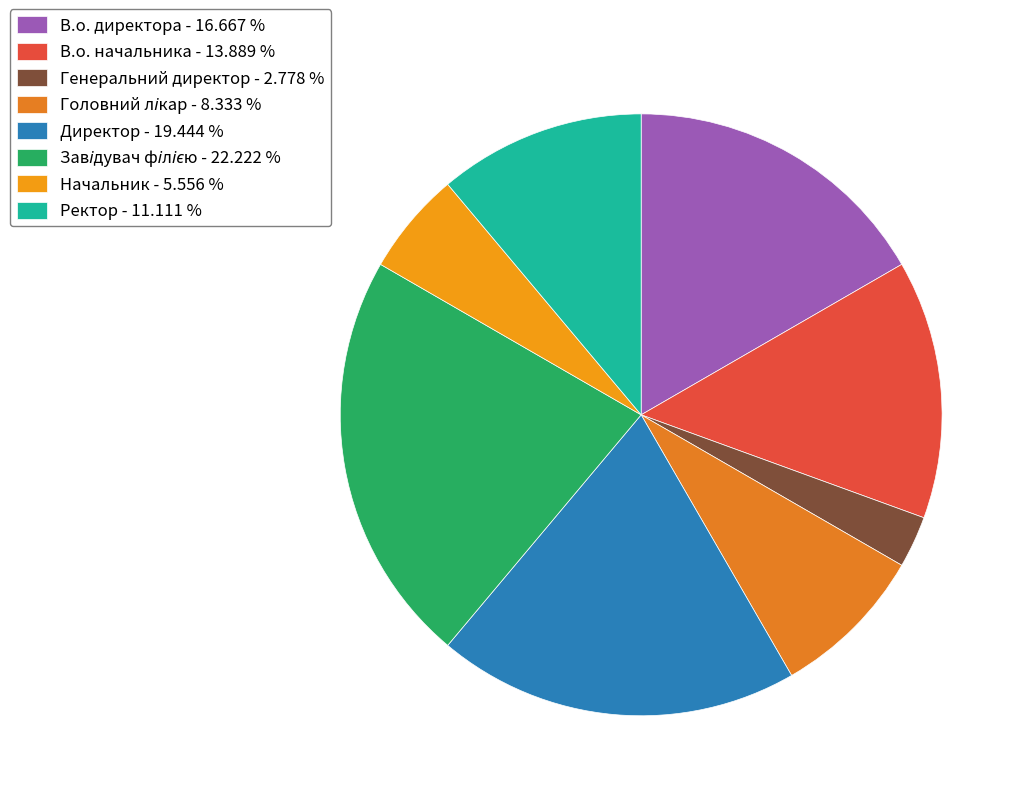

What percentage is the В.о. начальника slice, to the nearest percent?

14%